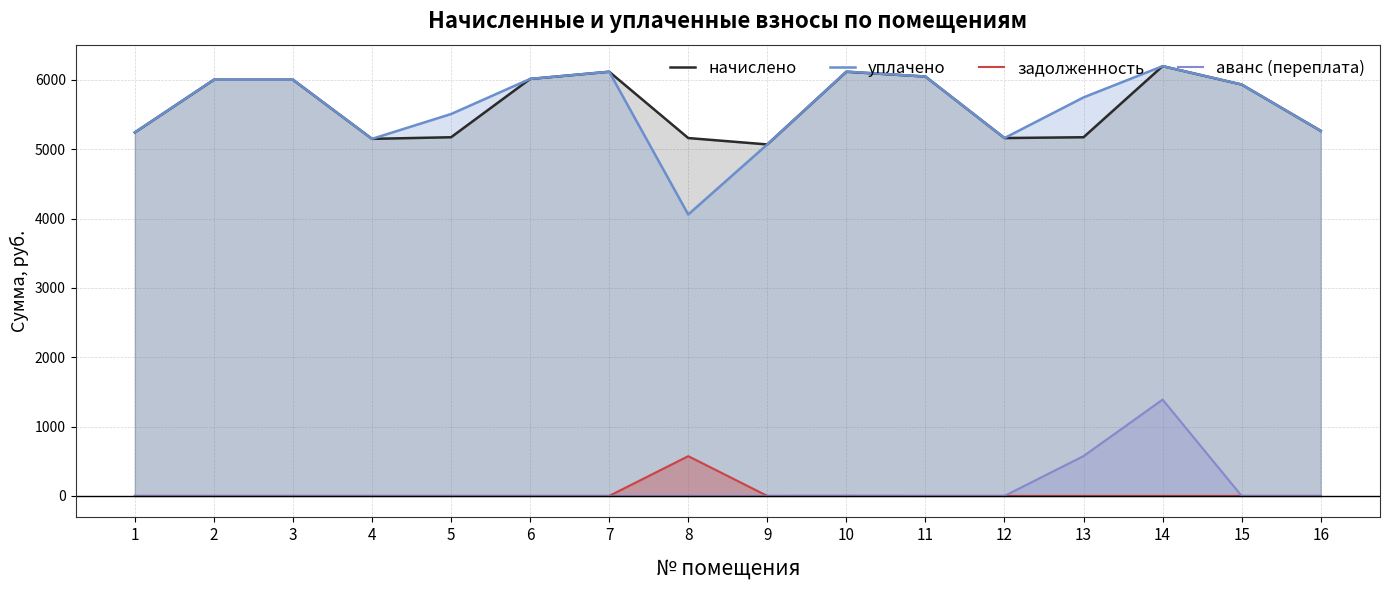

True or false: задолженность and начислено cross at least once.

False